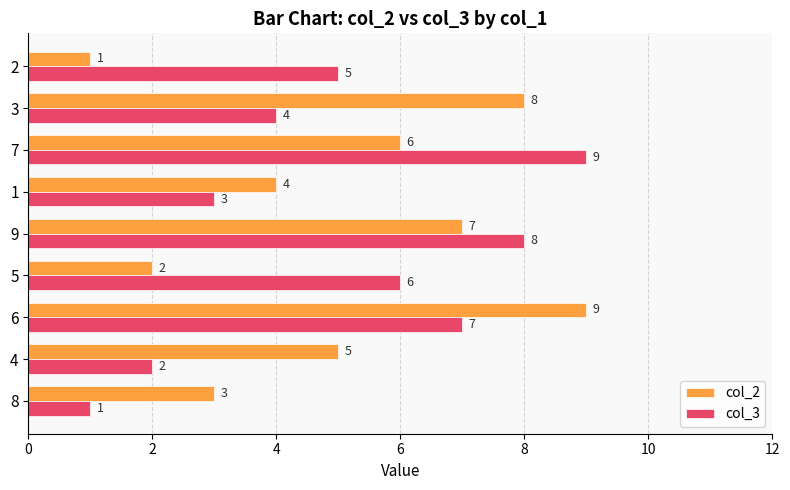

What is the sum of the col_2 values at 5 and 8?

5